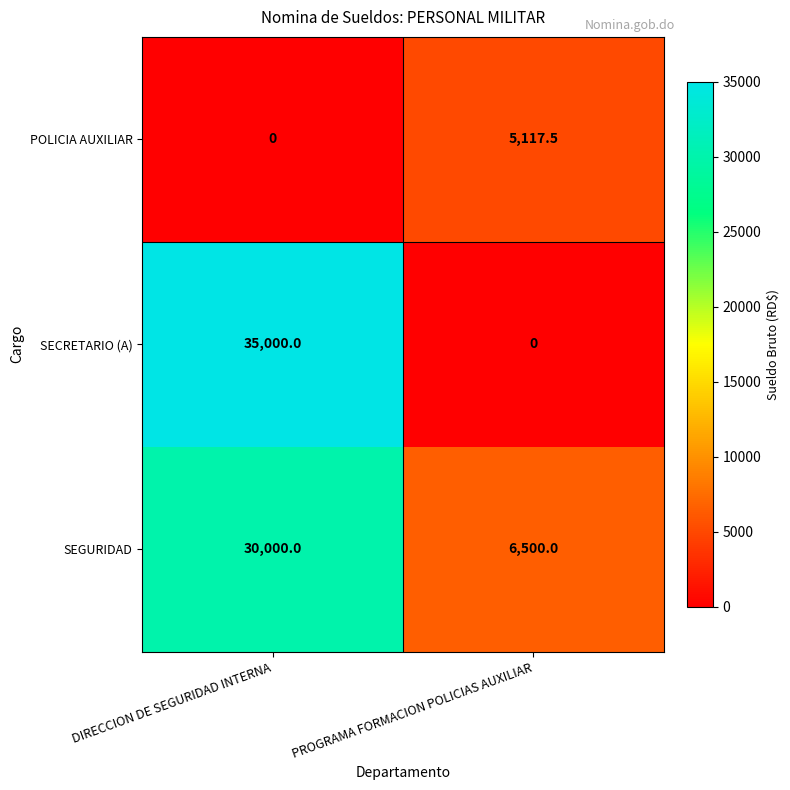

What is the difference between the SECRETARIO (A) values at PROGRAMA FORMACION POLICIAS AUXILIAR and DIRECCION DE SEGURIDAD INTERNA?

35000.0